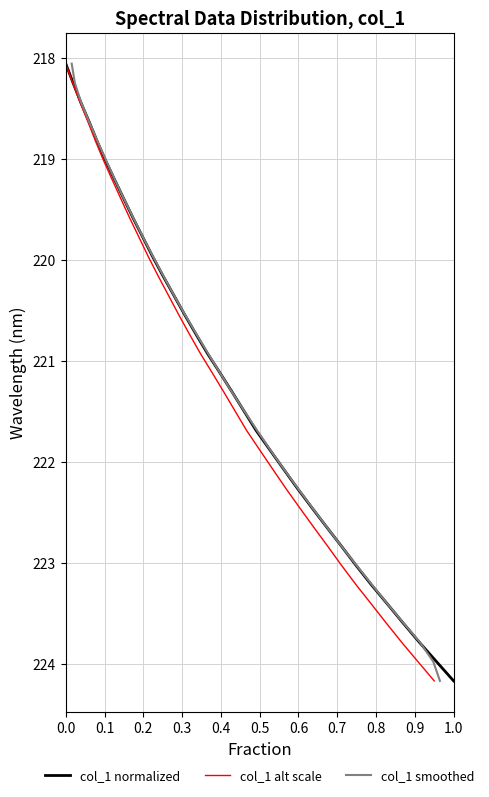

What is the value of the col_1 normalized point at the 26th from the left?

222.8